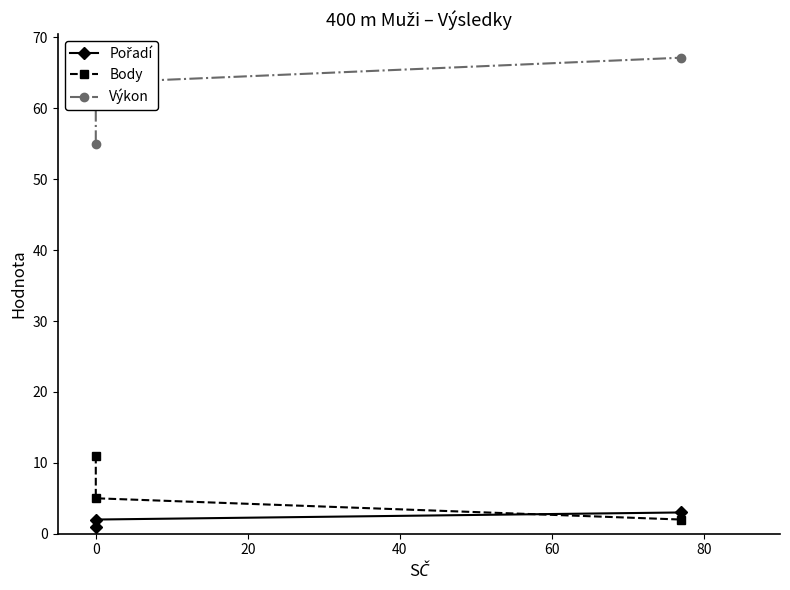

How many data points in Výkon are less than 63?

1